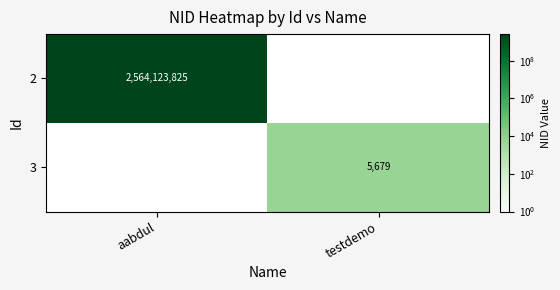

True or false: 3 has a value of 3433 at testdemo.

False